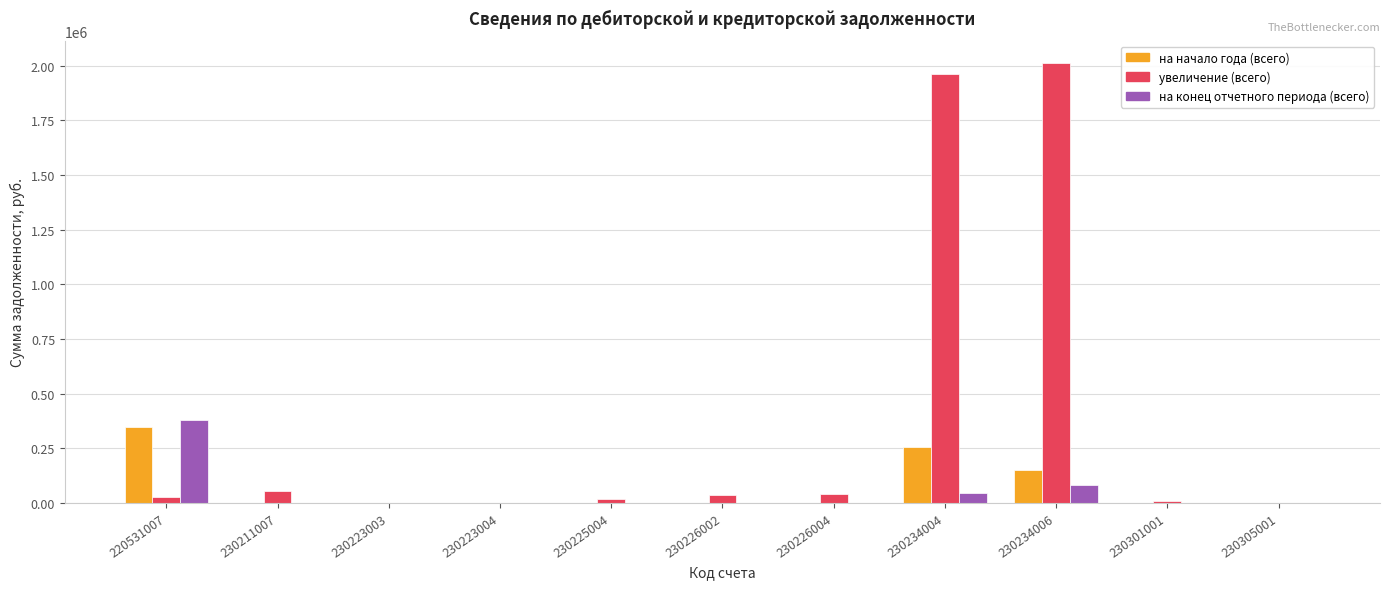

True or false: на начало года (всего) has a value of 0.0 at 230211007.

True